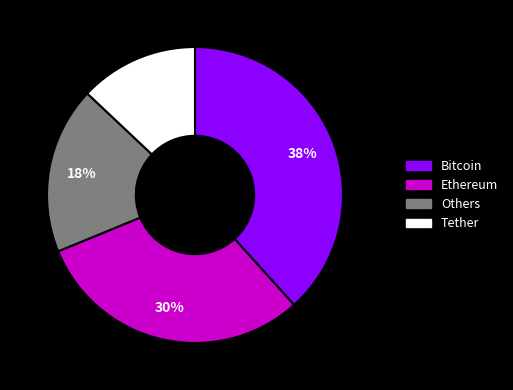

Is there any slice that represents more than half of the pie?

No